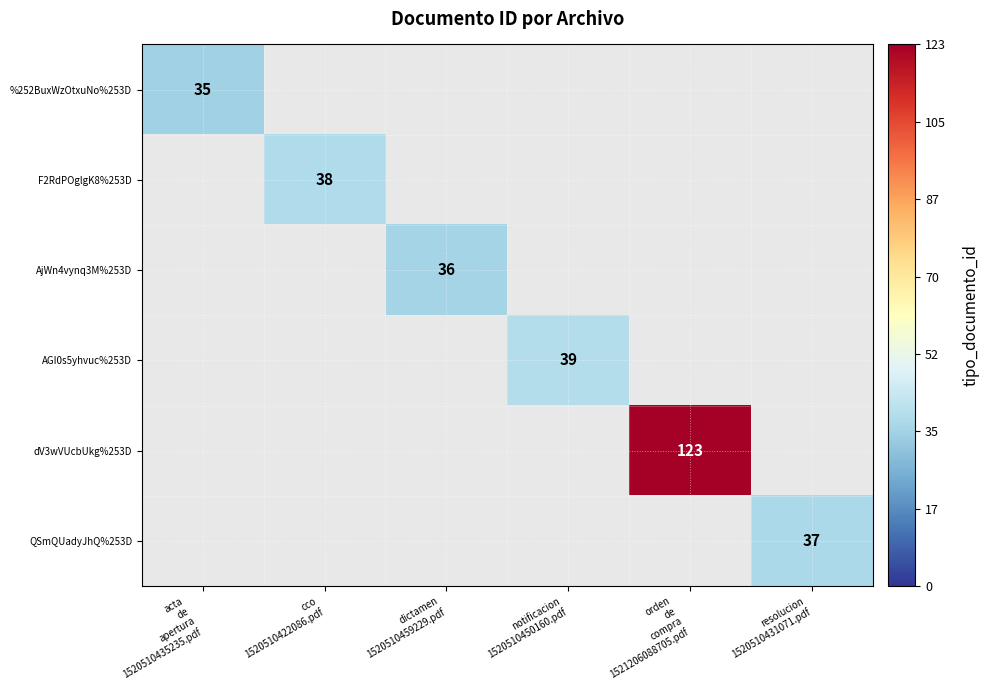

How many data points does each series have?

6